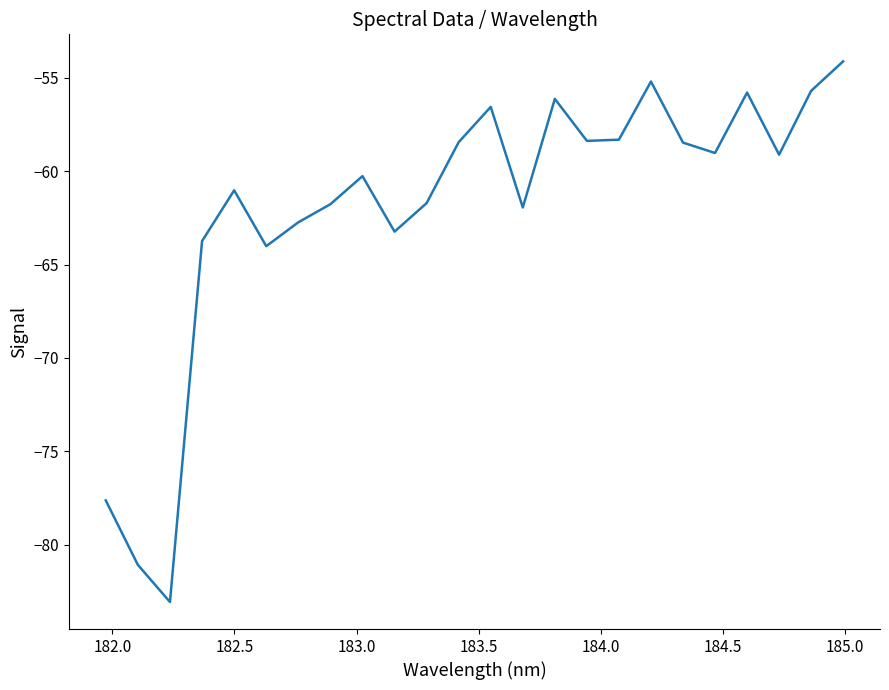

What is the difference between the maximum and minimum values?

29.0